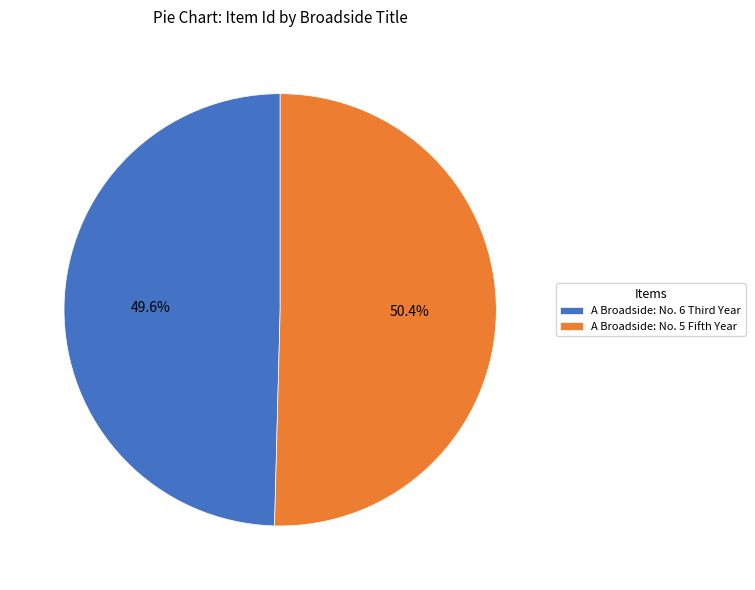

Rank the categories by value from highest to lowest.

A Broadside: No. 5 Fifth Year, A Broadside: No. 6 Third Year